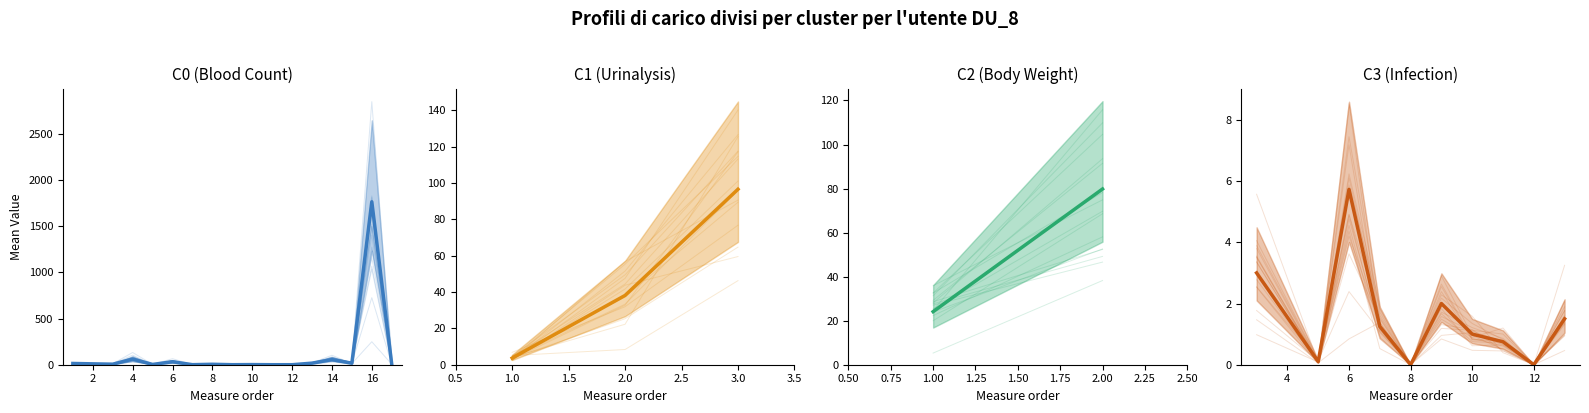

Reading left to right, transcribe all the data shown in this chart.

mean: RBC=13.6	WBC=9.5	LYM=5.8	LYM_pct=61.2	NEUT=3.1	NEUT_pct=32.5	MONO=0.5	MONO_pct=4.8	EOS=0.1	EOS_pct=1.4	BASO=0.0	BASO_pct=0.1	RDW=17.1	MCV=55.1	HGB=16.6	PLT=1764.0	MPV=5.3	MA=3.7	CREA=38.1	ACR=96.5	bw_D0=24.1	bw_change=79.8	clinical_score=3.0	susceptibility_index=0.1	titer=5.7	airway_inflam=1.2	airway_neut=0.0	airway_damage=2.0	vascular_inflam=1.0	alveolar_inflam=0.8	alveolar_damage=0.0	pulmonary_edema=1.5
sd: RBC=0.0	WBC=0.0	LYM=0.0	LYM_pct=0.0	NEUT=0.0	NEUT_pct=0.0	MONO=0.0	MONO_pct=0.0	EOS=0.0	EOS_pct=0.0	BASO=0.0	BASO_pct=0.0	RDW=0.0	MCV=0.0	HGB=0.0	PLT=0.0	MPV=0.0	MA=0.0	CREA=0.0	ACR=0.0	bw_D0=0.0	bw_change=0.0	clinical_score=0.0	susceptibility_index=0.0	titer=0.0	airway_inflam=0.0	airway_neut=0.0	airway_damage=0.0	vascular_inflam=0.0	alveolar_inflam=0.0	alveolar_damage=0.0	pulmonary_edema=0.0
listorder: RBC=1.0	WBC=2.0	LYM=3.0	LYM_pct=4.0	NEUT=5.0	NEUT_pct=6.0	MONO=7.0	MONO_pct=8.0	EOS=9.0	EOS_pct=10.0	BASO=11.0	BASO_pct=12.0	RDW=13.0	MCV=14.0	HGB=15.0	PLT=16.0	MPV=17.0	MA=1.0	CREA=2.0	ACR=3.0	bw_D0=1.0	bw_change=2.0	clinical_score=3.0	susceptibility_index=5.0	titer=6.0	airway_inflam=7.0	airway_neut=8.0	airway_damage=9.0	vascular_inflam=10.0	alveolar_inflam=11.0	alveolar_damage=12.0	pulmonary_edema=13.0
nstrainstested: RBC=139.0	WBC=138.0	LYM=138.0	LYM_pct=138.0	NEUT=138.0	NEUT_pct=138.0	MONO=138.0	MONO_pct=138.0	EOS=138.0	EOS_pct=138.0	BASO=138.0	BASO_pct=138.0	RDW=139.0	MCV=139.0	HGB=139.0	PLT=139.0	MPV=139.0	MA=163.0	CREA=163.0	ACR=163.0	bw_D0=163.0	bw_change=163.0	clinical_score=161.0	susceptibility_index=161.0	titer=162.0	airway_inflam=161.0	airway_neut=140.0	airway_damage=160.0	vascular_inflam=161.0	alveolar_inflam=161.0	alveolar_damage=161.0	pulmonary_edema=138.0